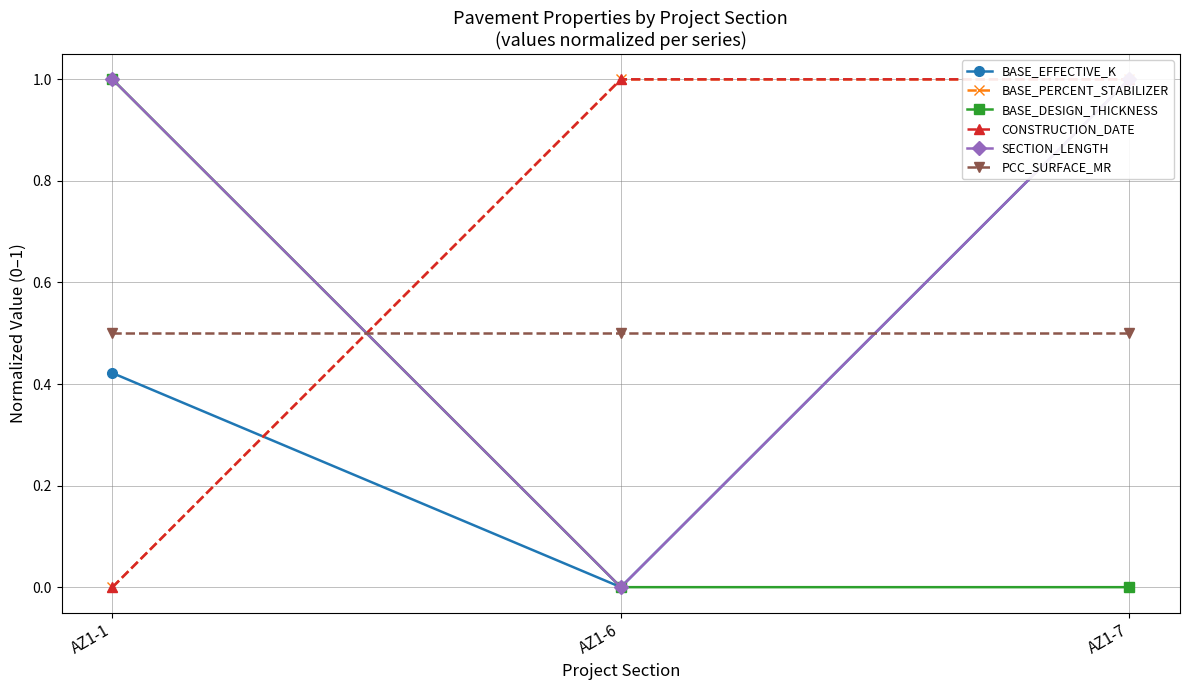

Rank the categories by SECTION_LENGTH value from lowest to highest.

AZ1-6, AZ1-1, AZ1-7